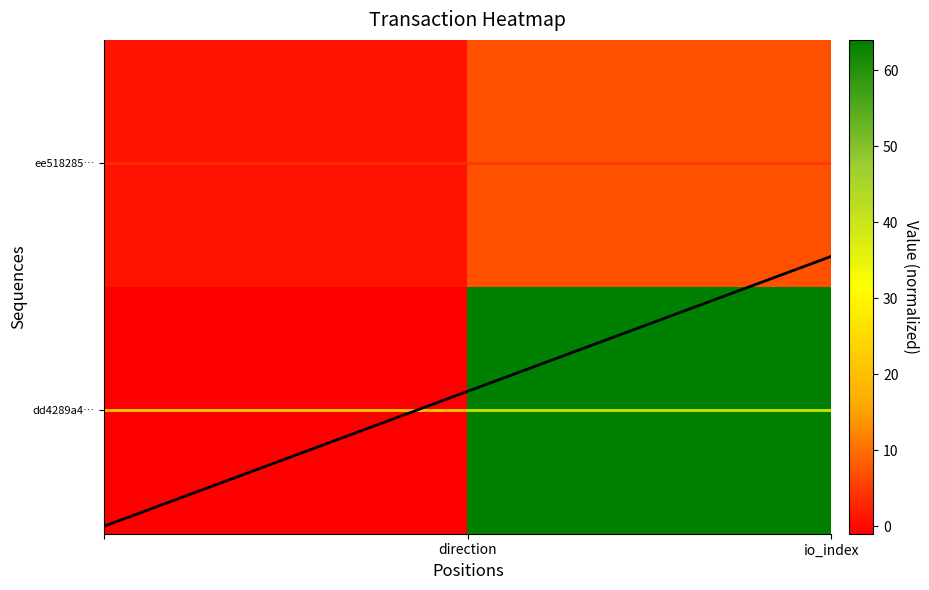

What is the greatest value displayed?

64.0